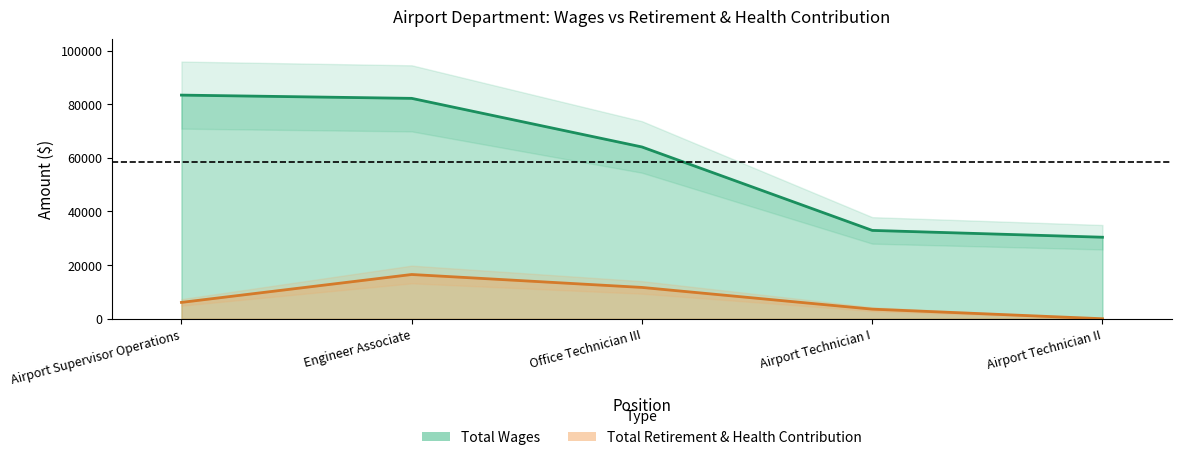

Does the chart have visible grid lines?

No